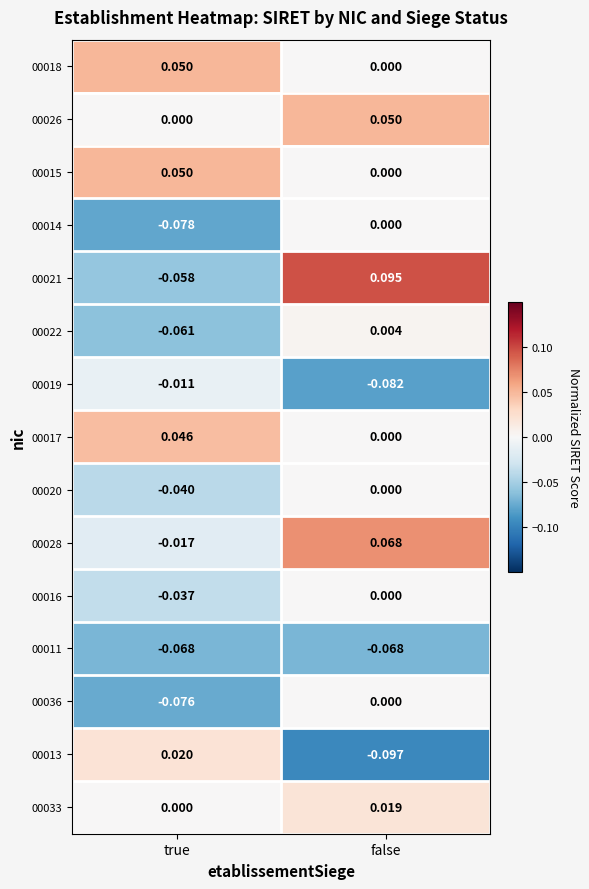

Where is 00021 nearest to the value 0?

true